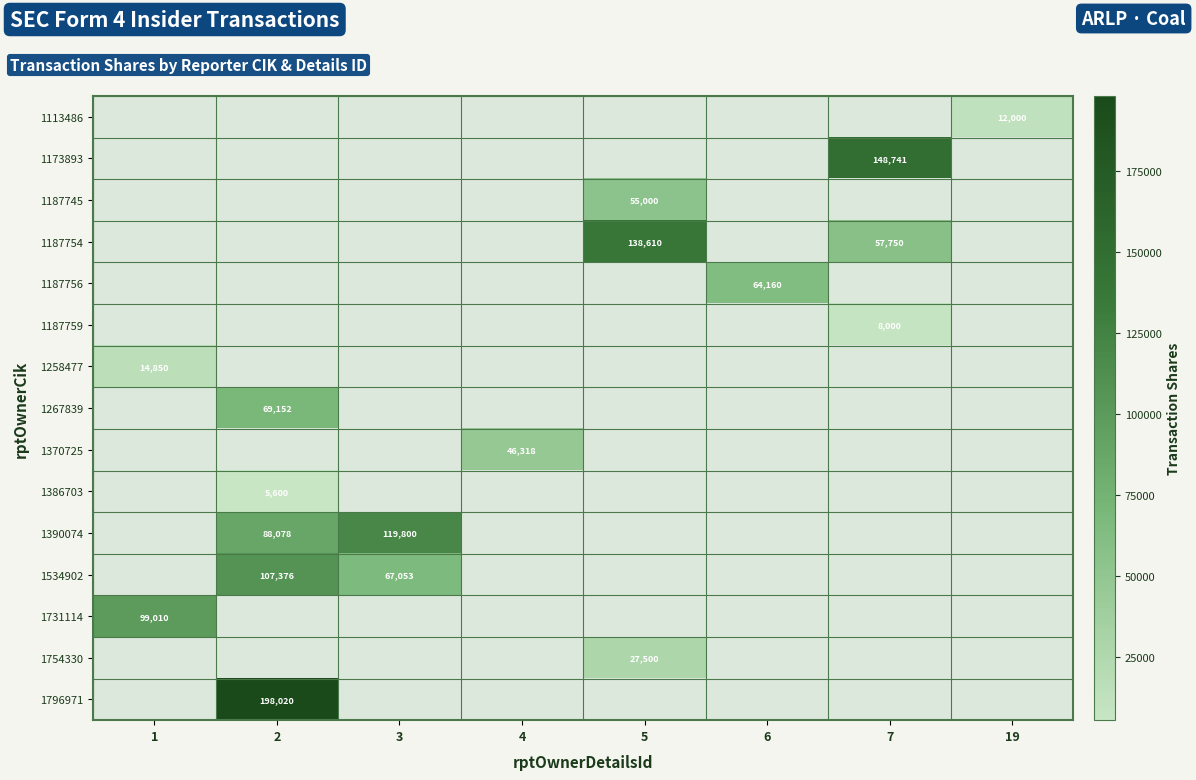

True or false: 1267839 has a value of 69152 at 2.

True